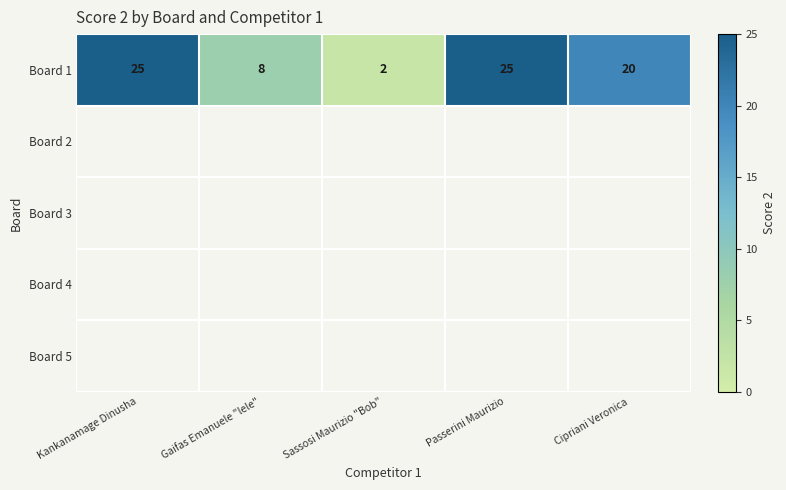

Which series has the widest spread of values?

Board 1